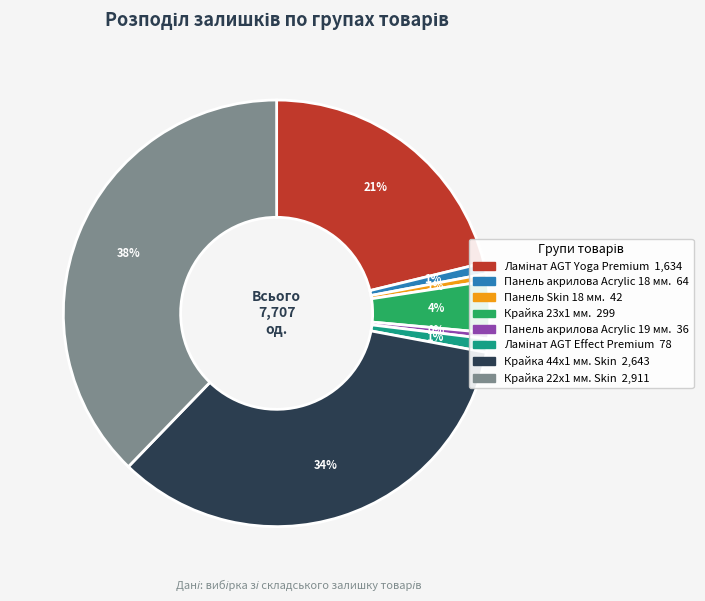

Does any single category account for the majority?

No